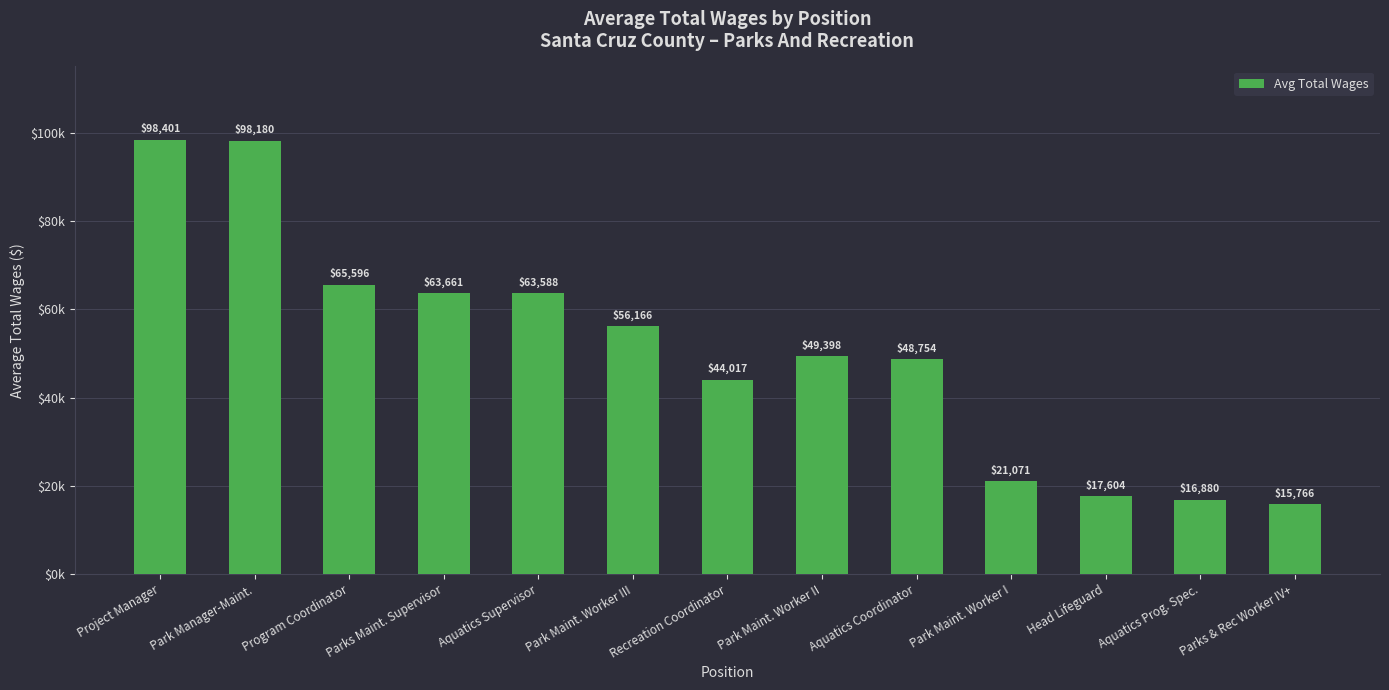

What is the minimum value shown in the chart?

15766.0